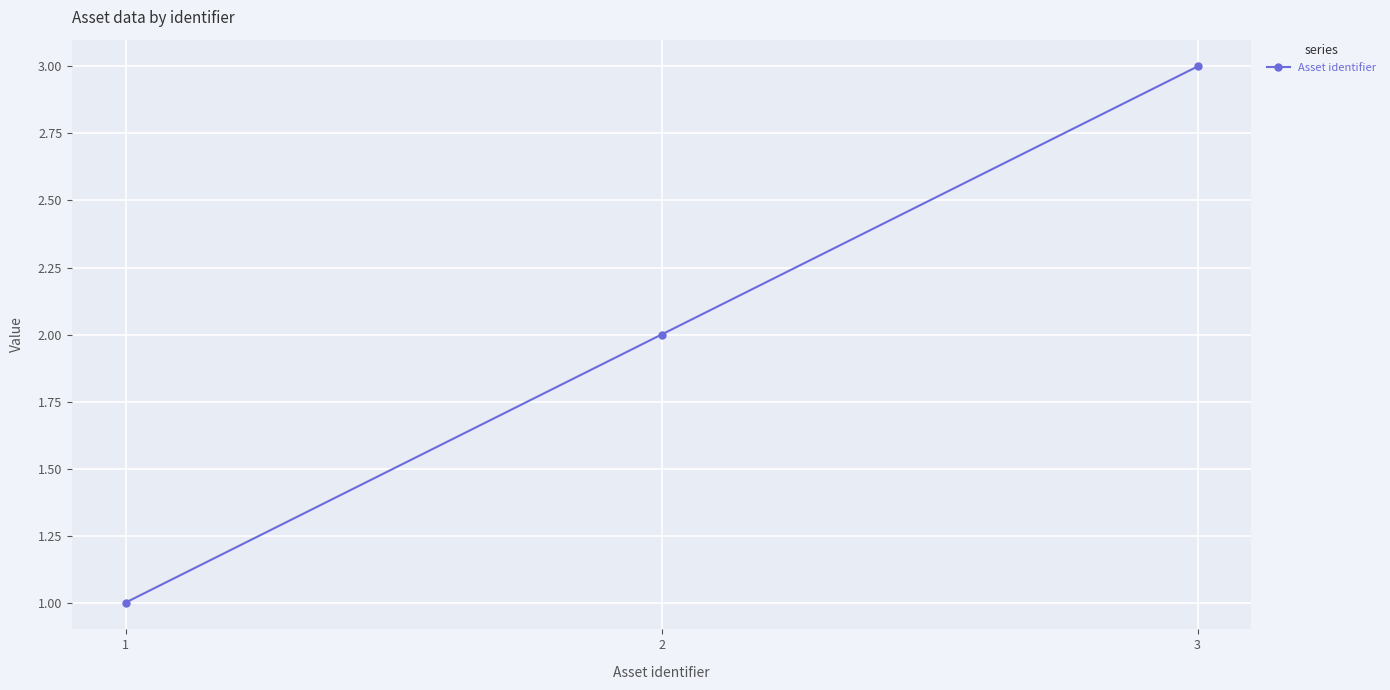

What is the sum of all values?

6